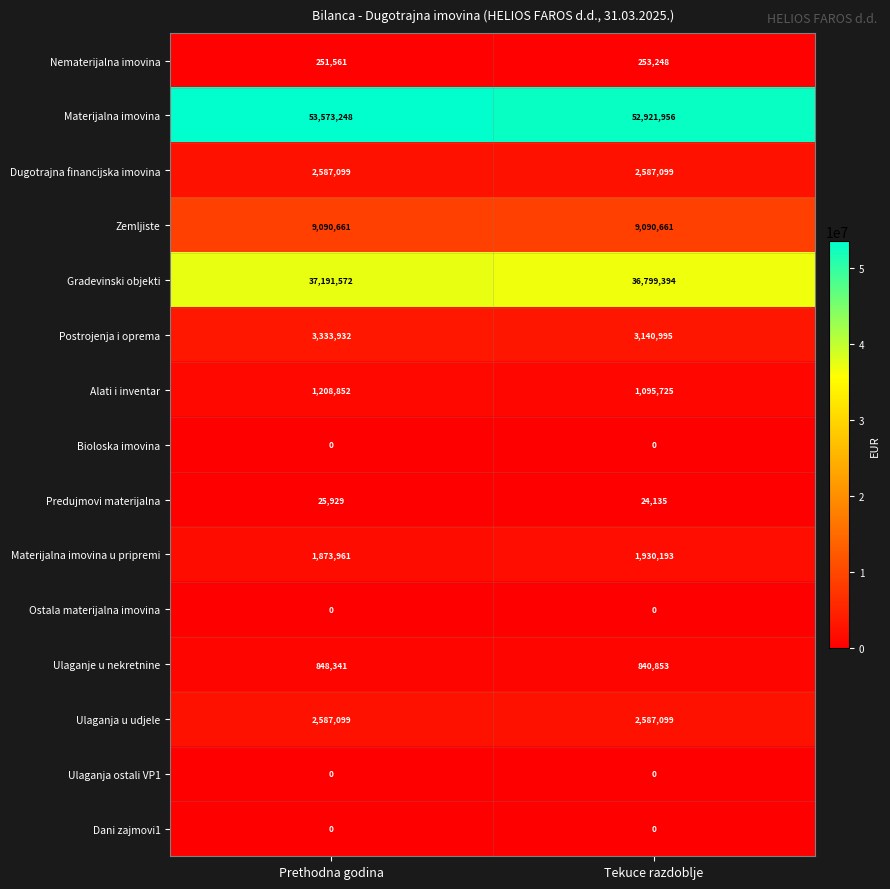

List the labels in order of Nematerijalna imovina value, smallest first.

Prethodna godina, Tekuce razdoblje